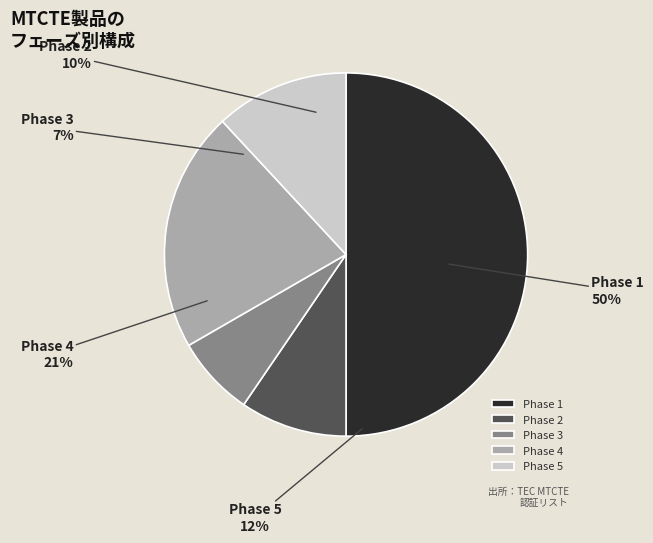

Approximately how many times larger is the value at Phase 3 compared to Phase 4?

0.3